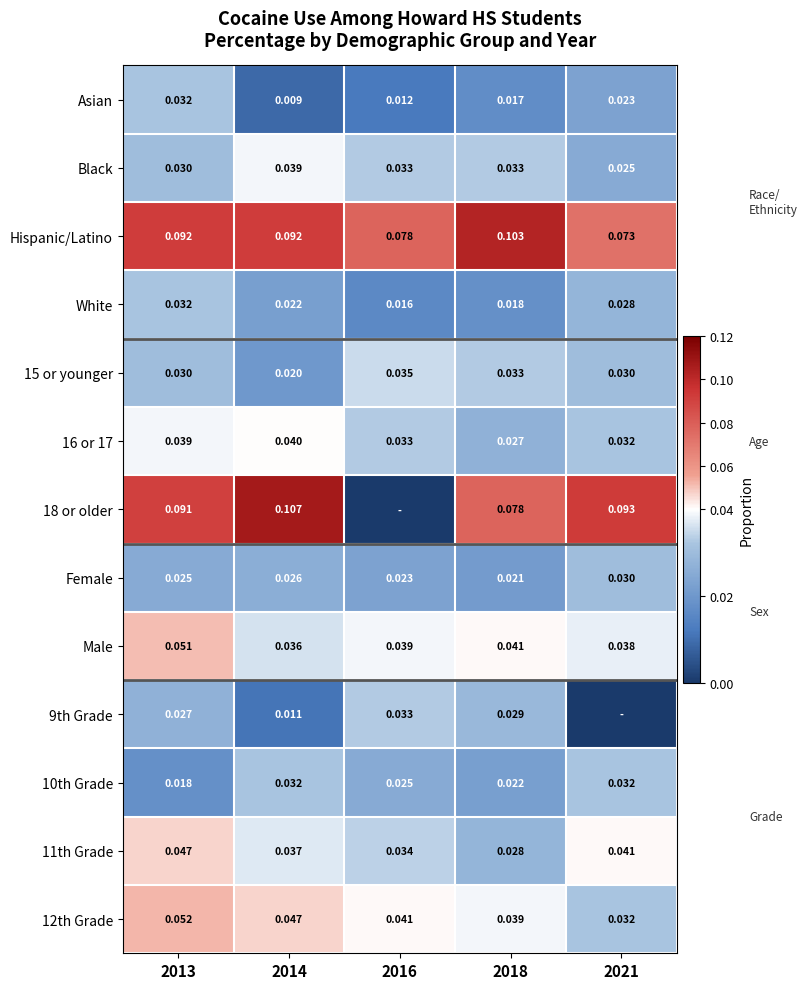

Is the value of Black at 2018 greater than the value of White at 2021?

Yes